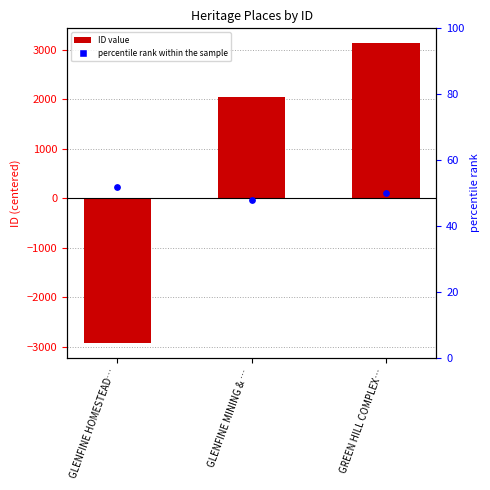

What is the total value across all series at GLENFINE MINING & …?

2095